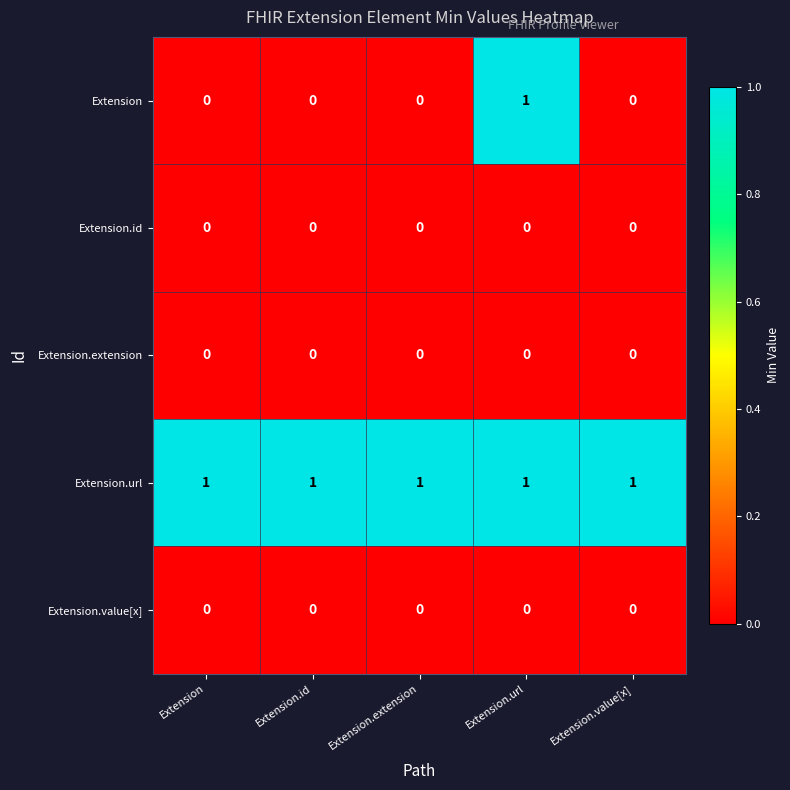

Count the number of data series in this chart.

5